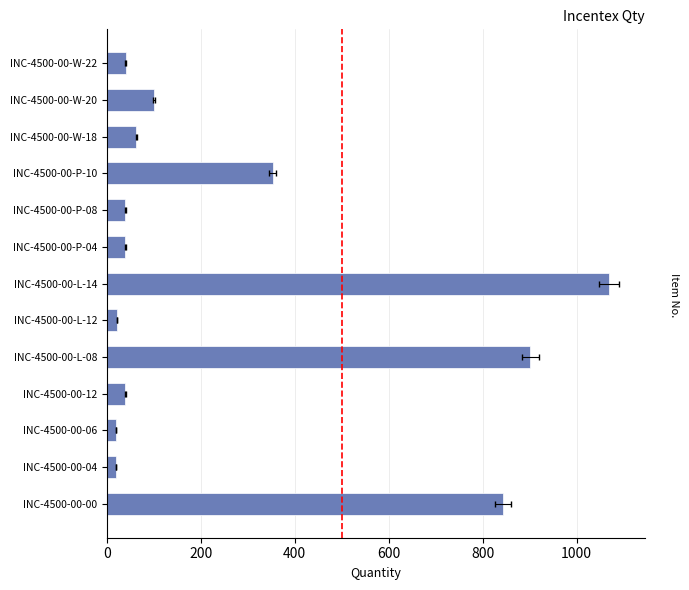

How many data points are above 40?

7